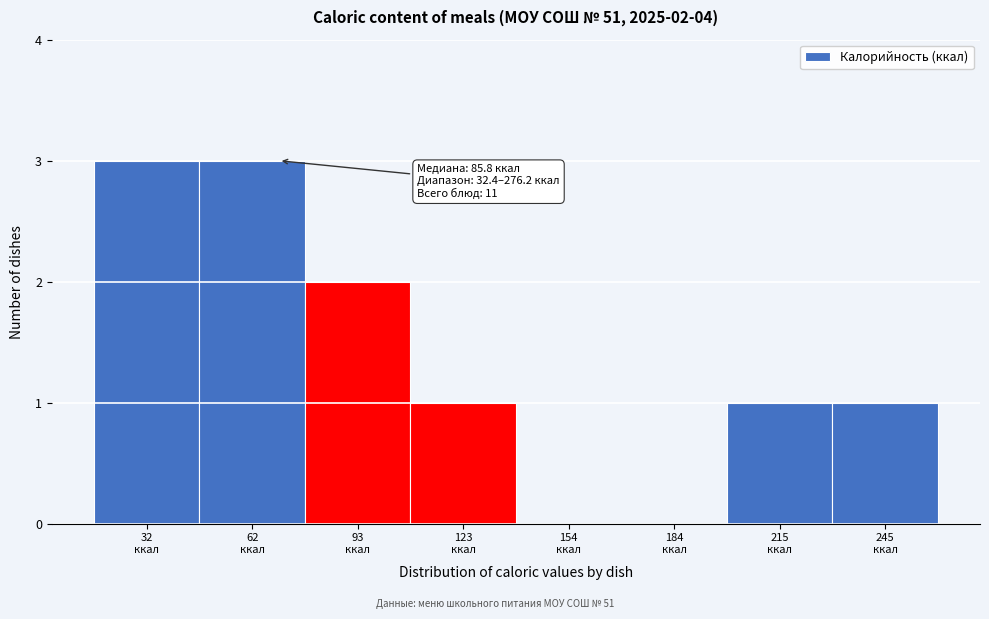

What is the greatest value displayed?

3